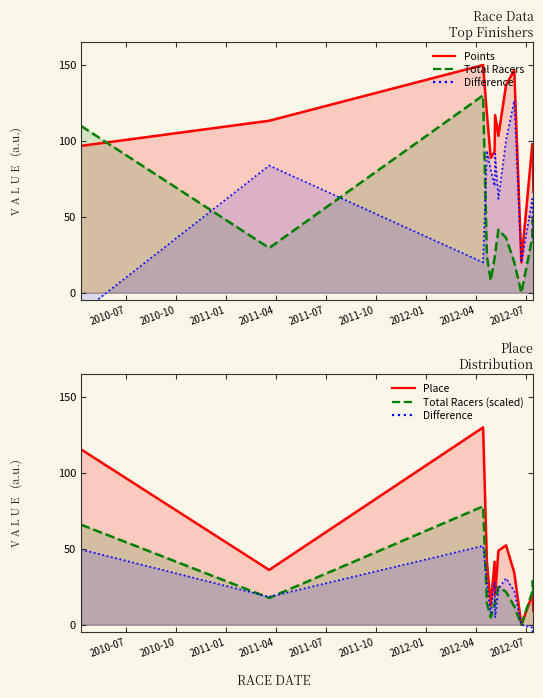

What is the difference between the maximum and minimum values in the Total Racers (scaled) series?

78.0